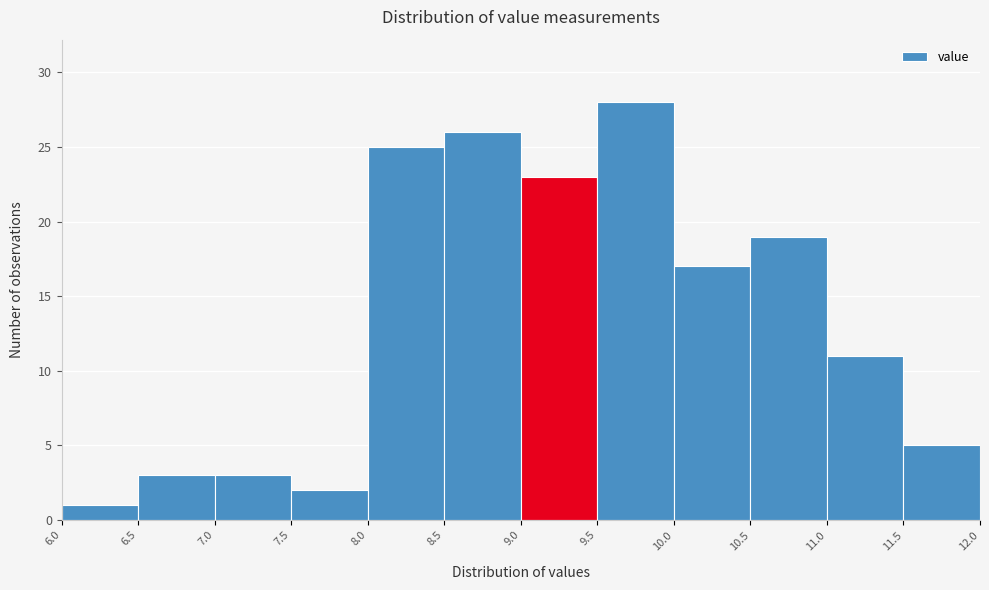

What is the height of the bar covering 11.5 to 12.0 on the x-axis? The values are not printed on the chart, so give them approximately, as read against the axis.

5